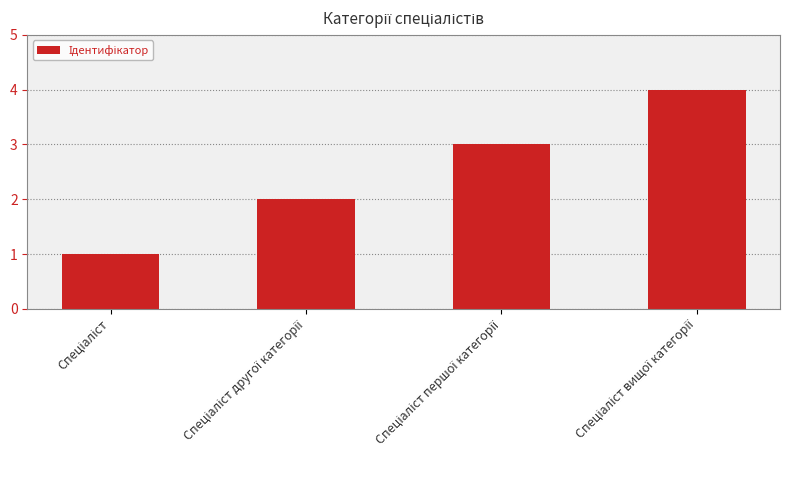

Reading left to right, what are all the values shown in this chart?

1	2	3	4